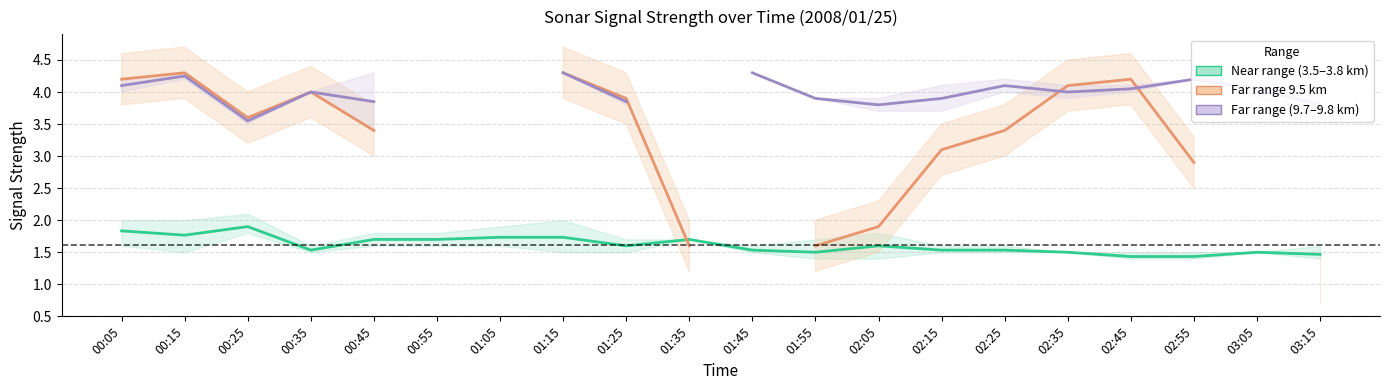

Which category has the lowest value in the Far range 9.5 km series?

03:15